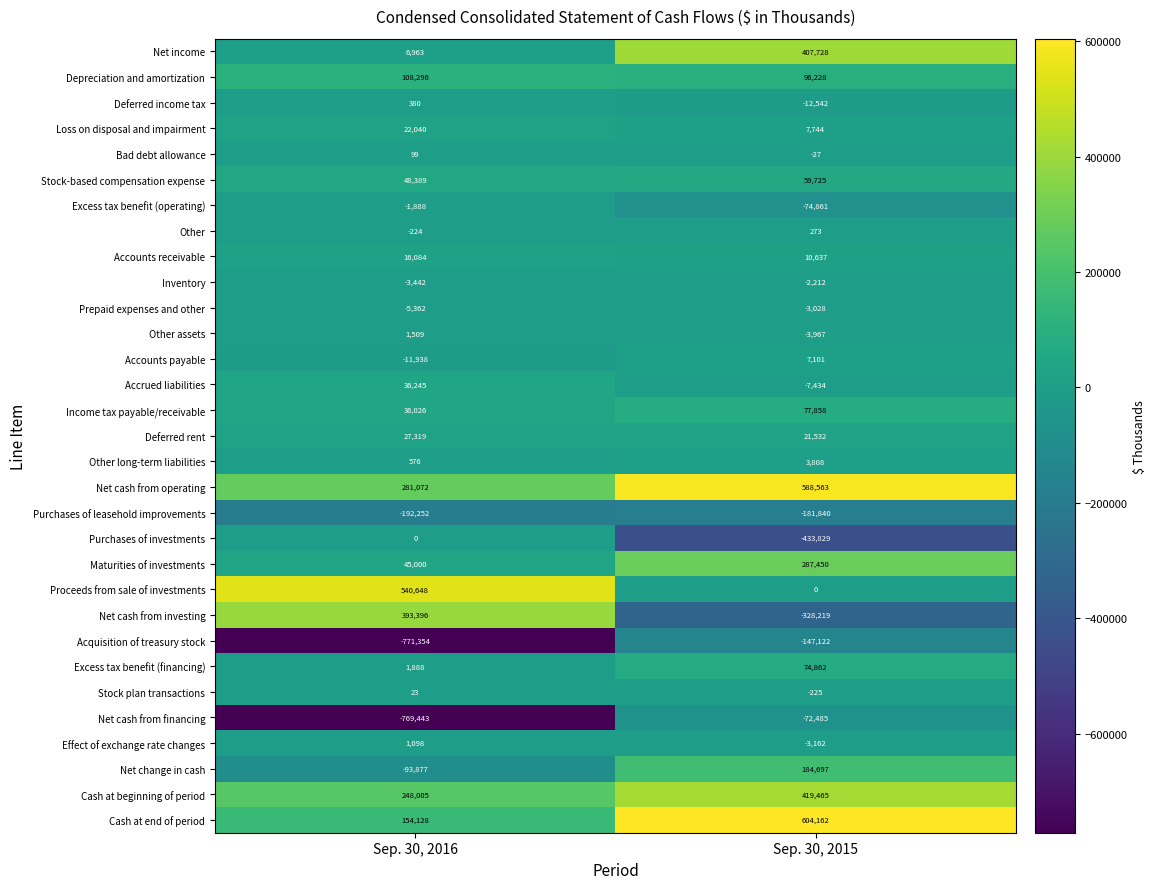

What is the sum of the Excess tax benefit (financing) values at Sep. 30, 2015 and Sep. 30, 2016?

76750